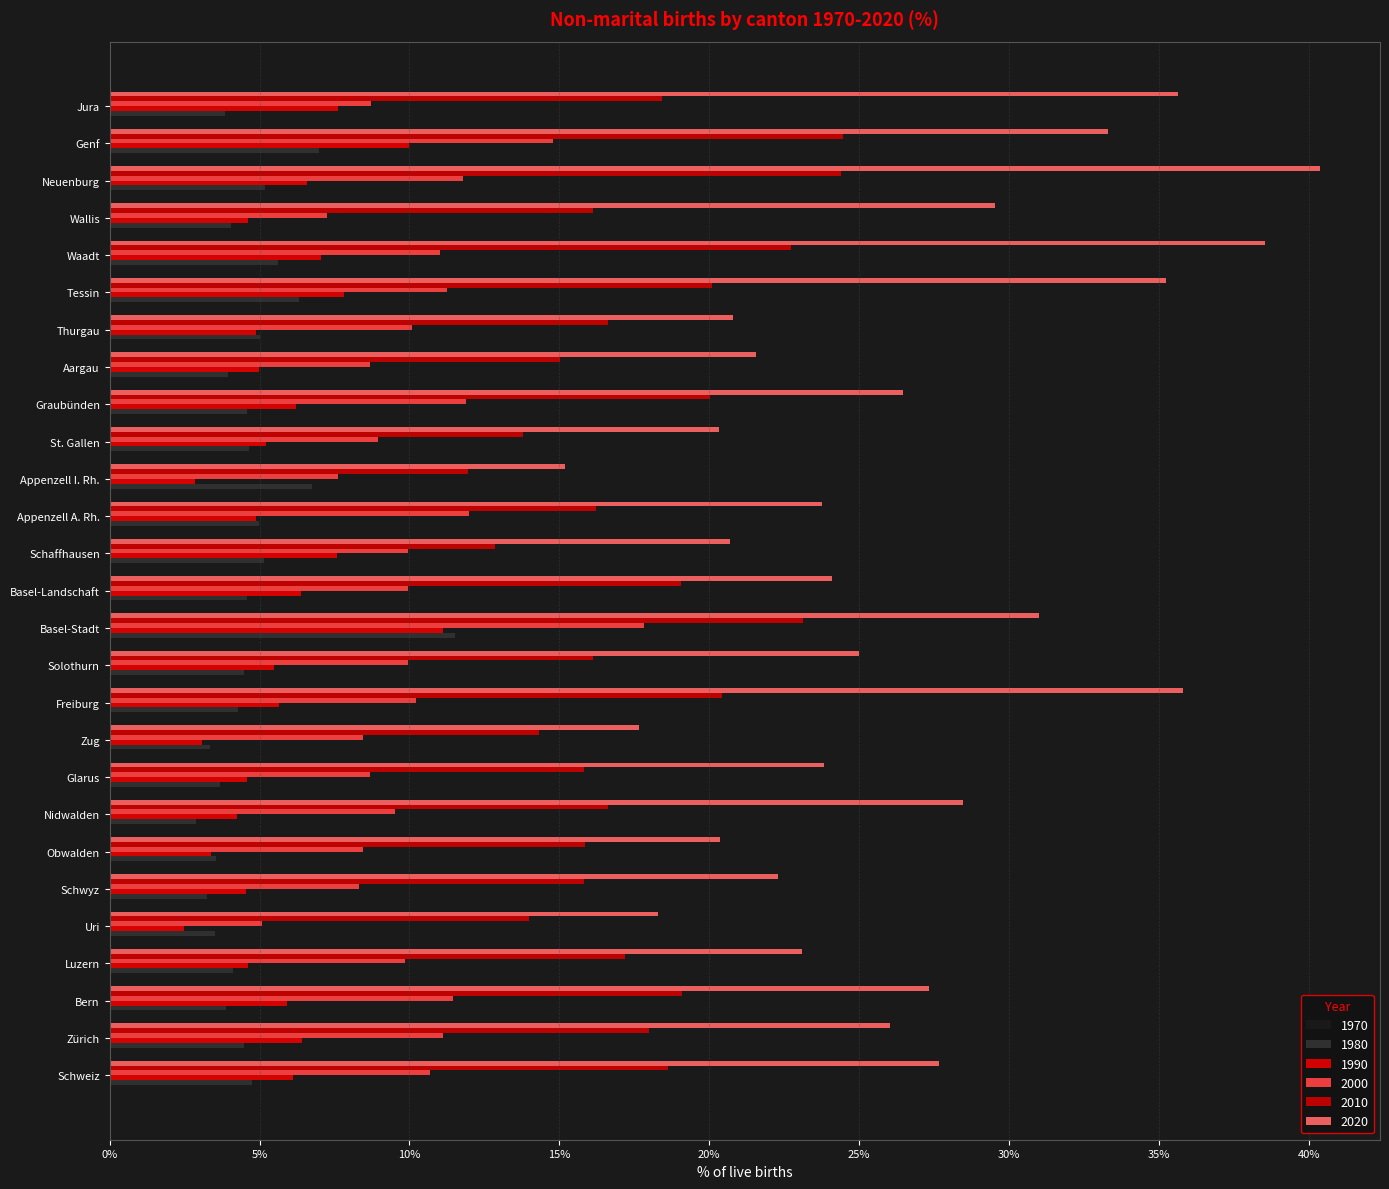

Count the number of data series in this chart.

6